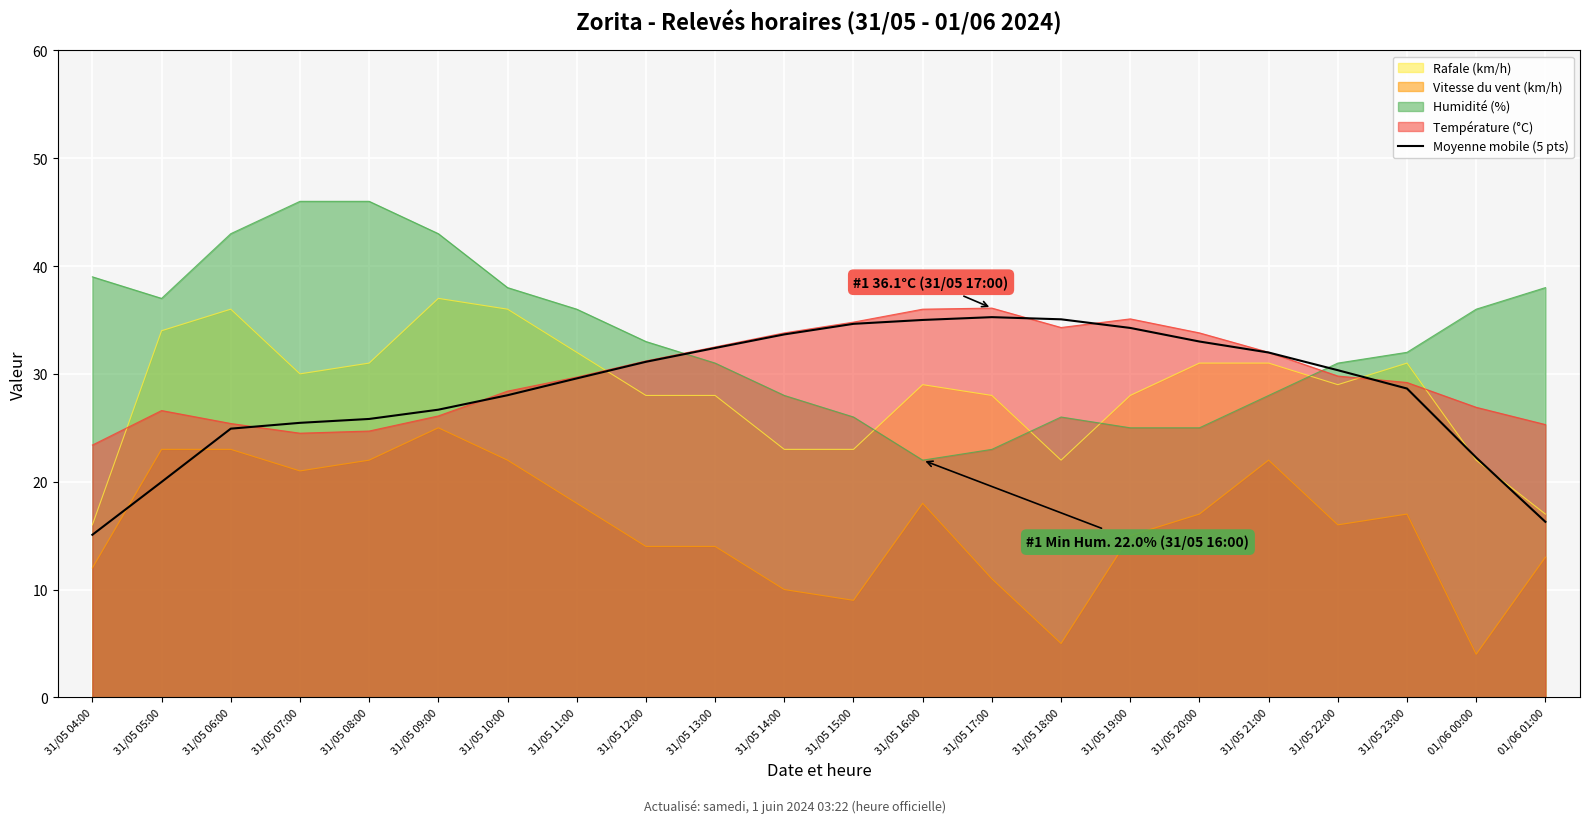

Between which two adjacent categories do Température (°C) and Rafale (km/h) first intersect?

31/05 04:00 and 31/05 05:00